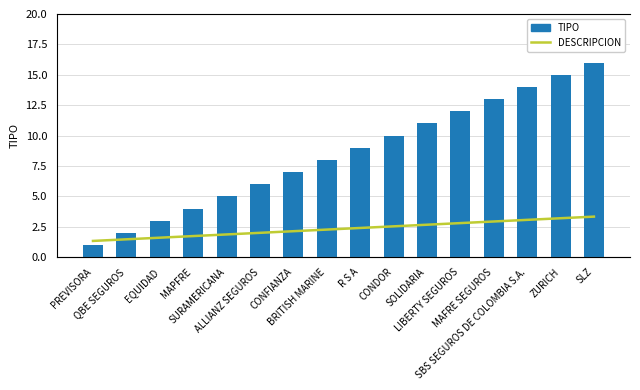

What is the spread (max minus min) of values at EQUIDAD?

2.4